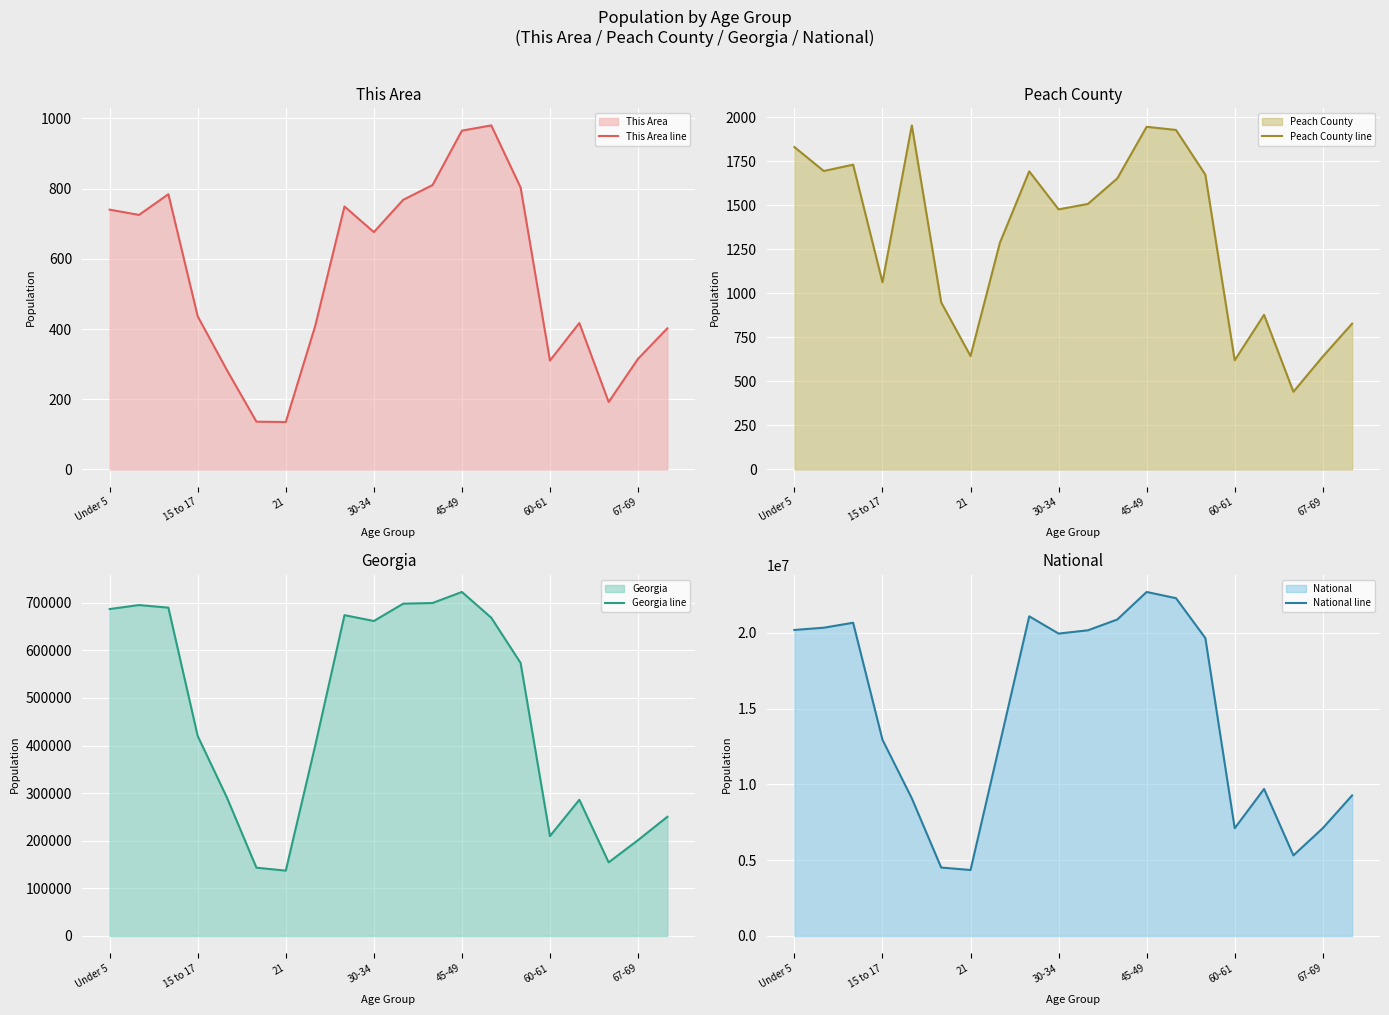

What is the smallest value displayed?

135